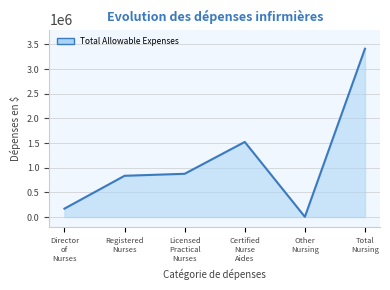

Rank the categories by value from highest to lowest.

Total
Nursing, Certified
Nurse
Aides, Licensed
Practical
Nurses, Registered
Nurses, Director
of
Nurses, Other
Nursing